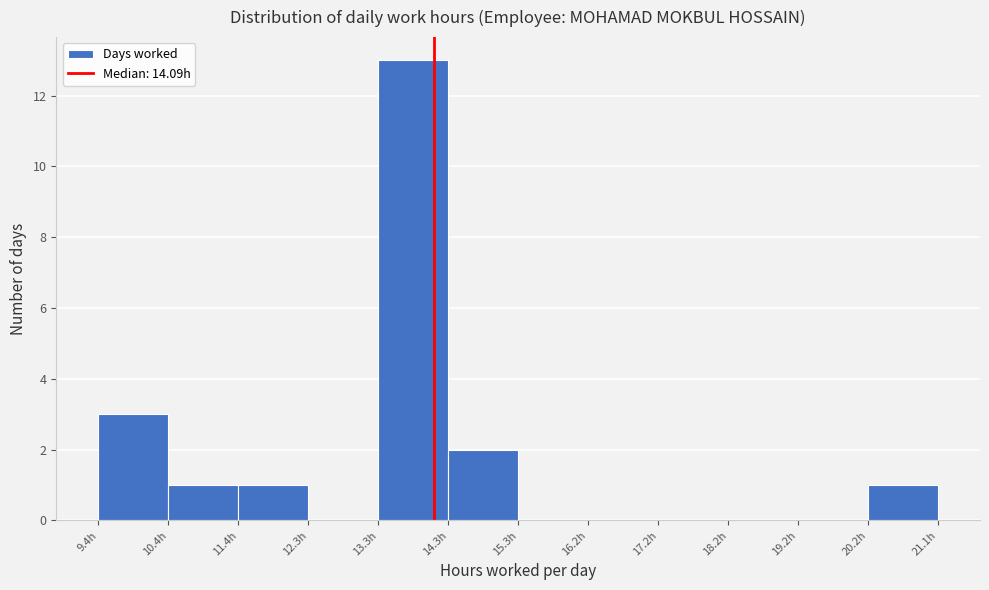

Reading left to right, list every bar in this chart as the range it spans on the x-axis followed by its height. Neither the bar edges nor the heights are printed on the chart, so give them approximately, as read against the axes.

9.4 to 10.4: 3
10.4 to 11.4: 1
11.4 to 12.3: 1
12.3 to 13.3: 0
13.3 to 14.3: 13
14.3 to 15.3: 2
15.3 to 16.2: 0
16.2 to 17.2: 0
17.2 to 18.2: 0
18.2 to 19.2: 0
19.2 to 20.2: 0
20.2 to 21.1: 1